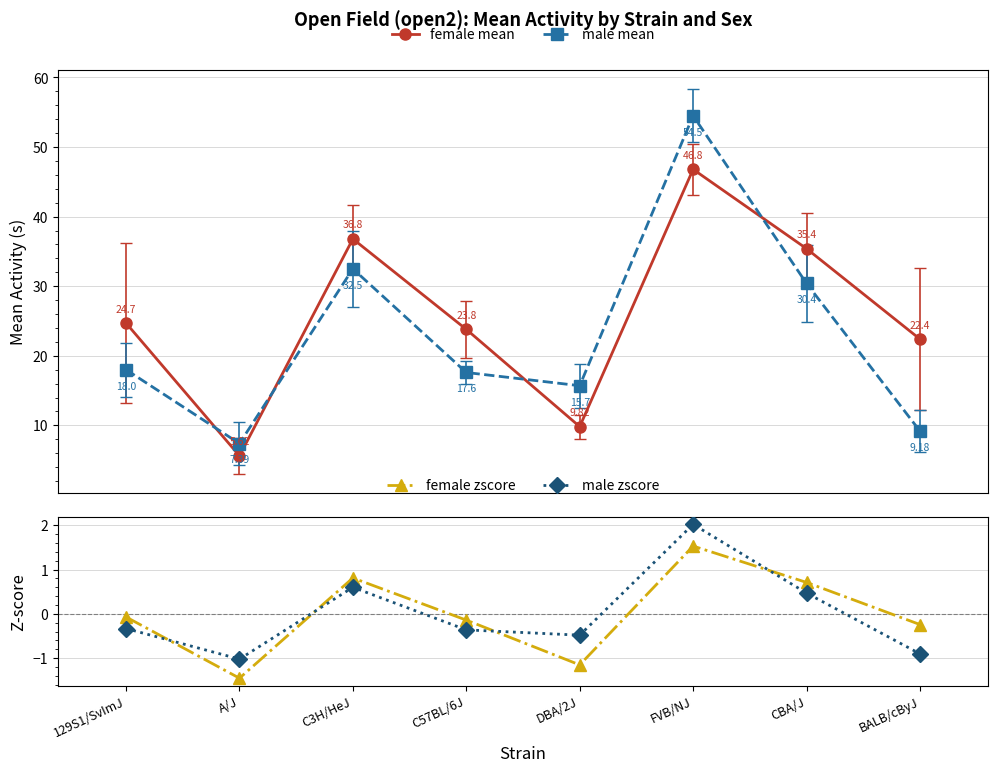

What is the smallest value displayed?

-1.4